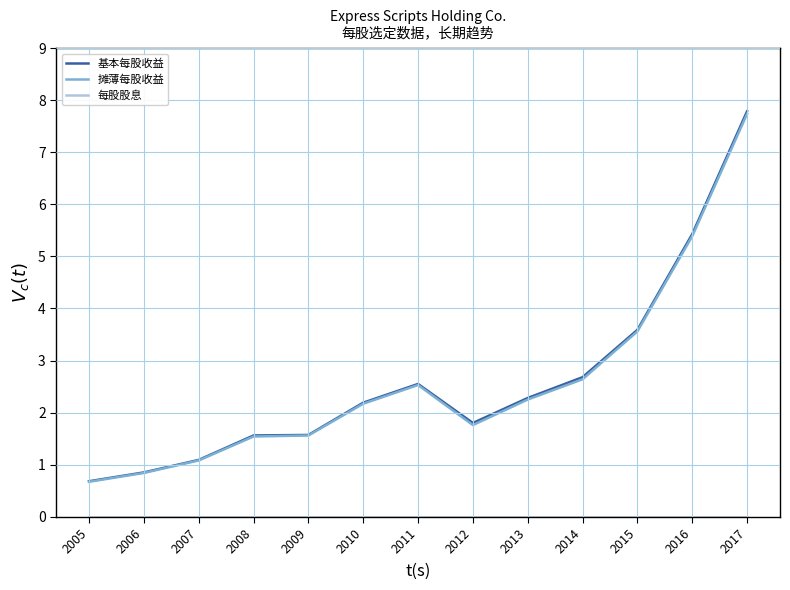

At how many categories does at least one series exceed 4?

2